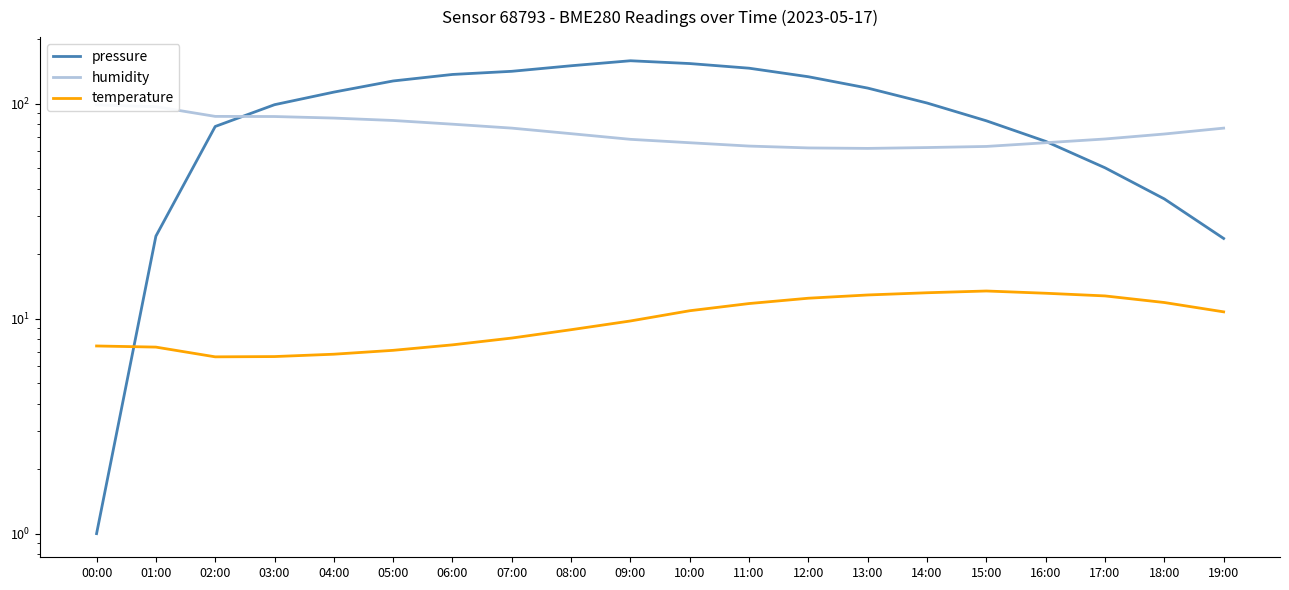

What are all the series names shown in the legend?

pressure, humidity, temperature